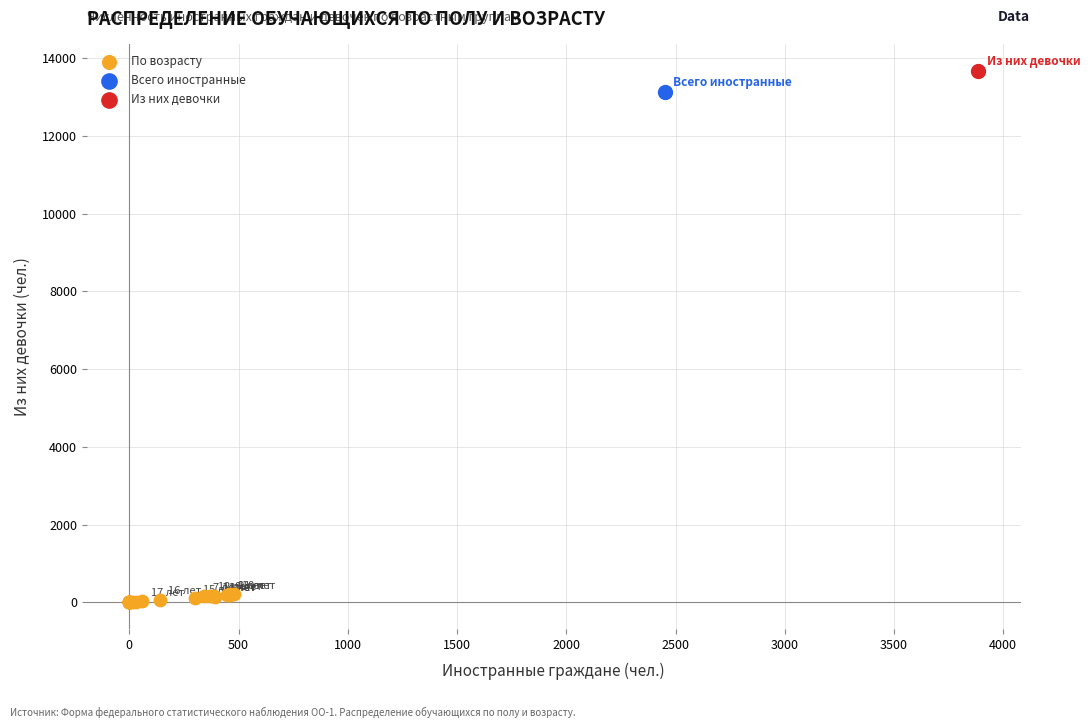

What are all the series names shown in the legend?

По возрасту, Всего иностранные, Из них девочки